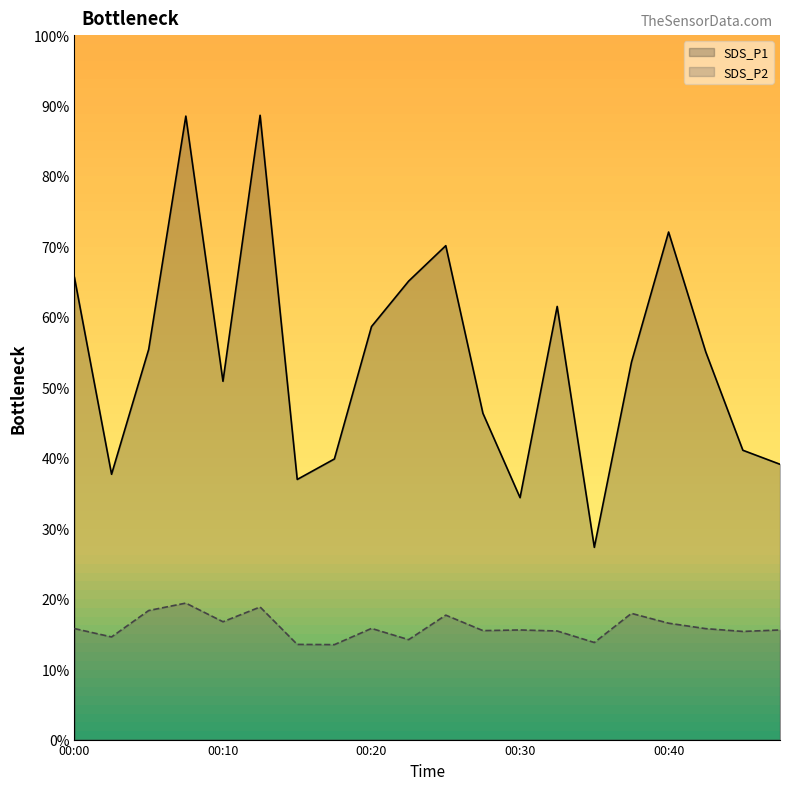

Rank the series at 00:00 from highest to lowest value.

SDS_P1, SDS_P2